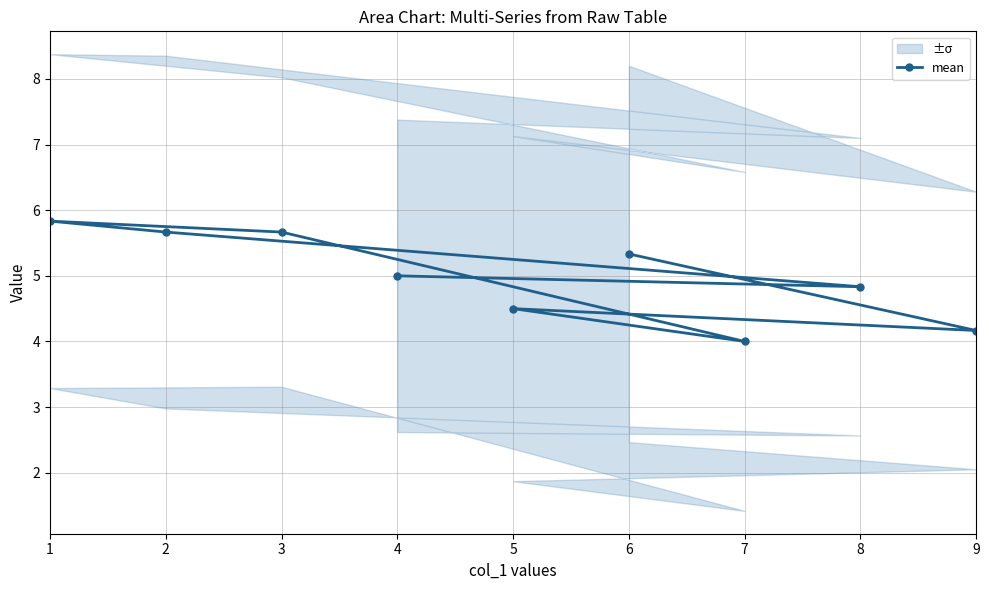

The mean series shows 9.4 at 2. True or false?

False